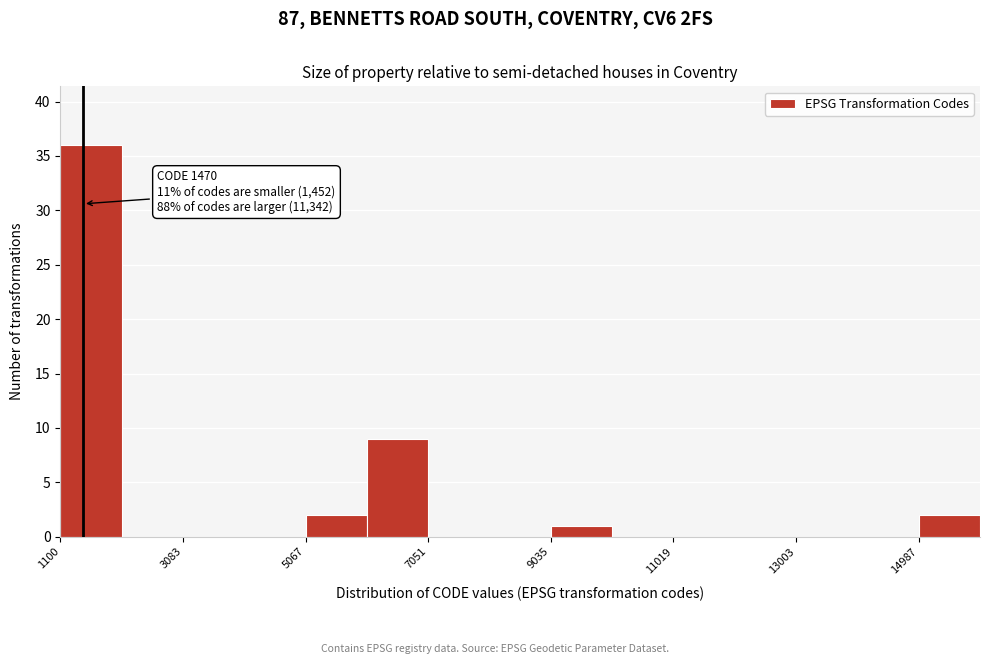

Which range on the x-axis has the tallest bar?

1200 to 2000